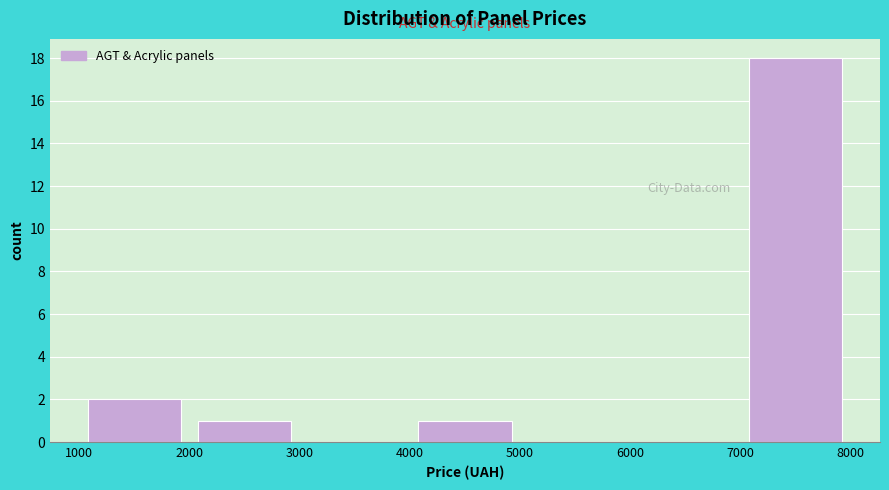

Reading left to right, list every bar in this chart as the range it spans on the x-axis followed by its height. The values are not printed on the chart, so give them approximately, as read against the axis.

1000 to 2000: 2
2000 to 3000: 1
3000 to 4000: 0
4000 to 5000: 1
5000 to 6000: 0
6000 to 7000: 0
7000 to 8000: 18